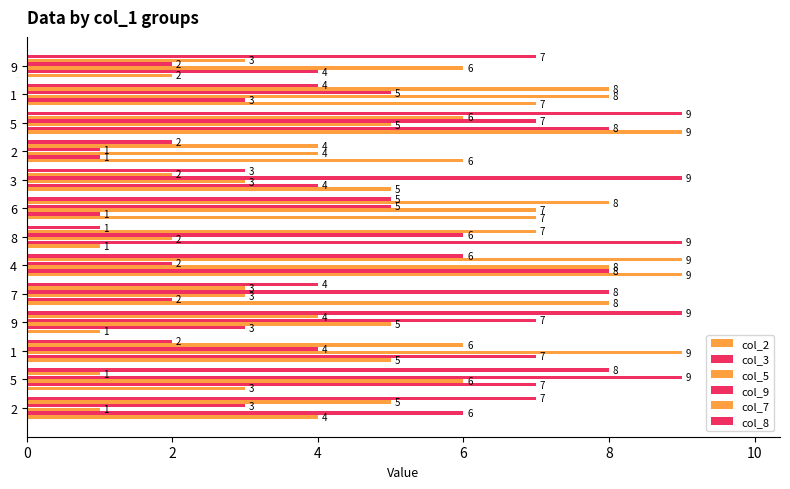

How many distinct data groups are displayed?

6